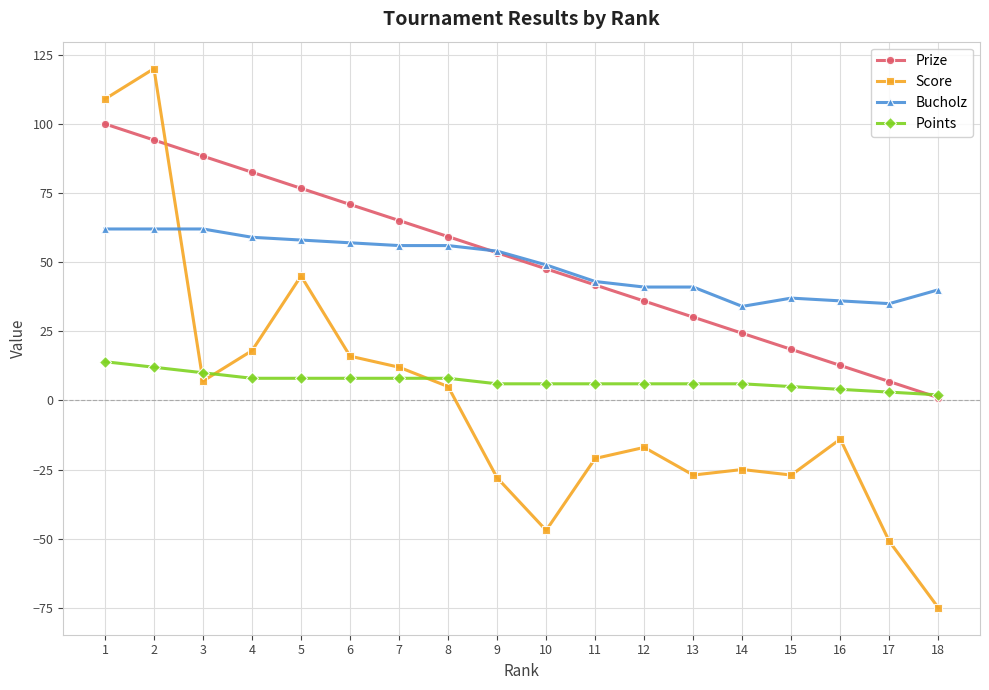

True or false: Prize has more than 1 points higher than both neighbors.

False